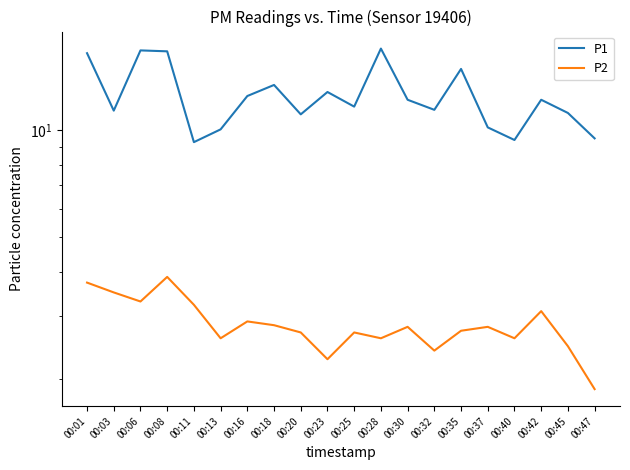

The P1 series shows 19.2 at 00:25. True or false?

False